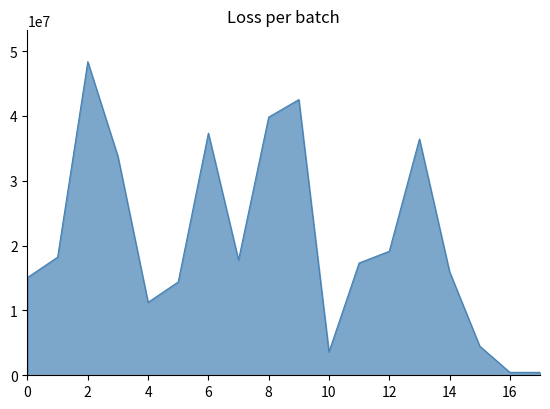

What is the maximum value shown in the chart?

48375000